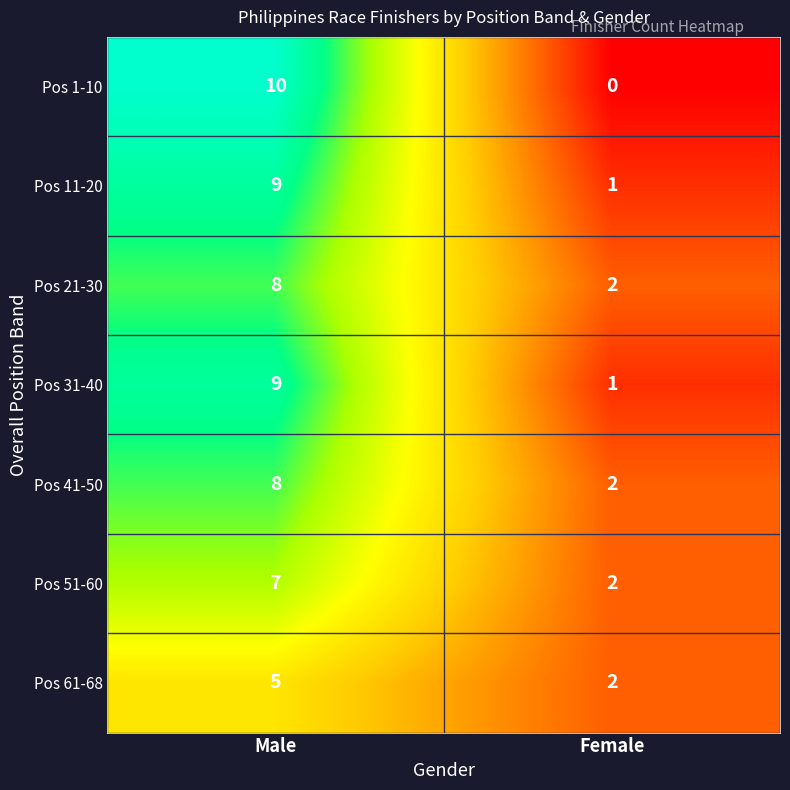

True or false: Pos 61-68 has a value of 8 at Male.

False